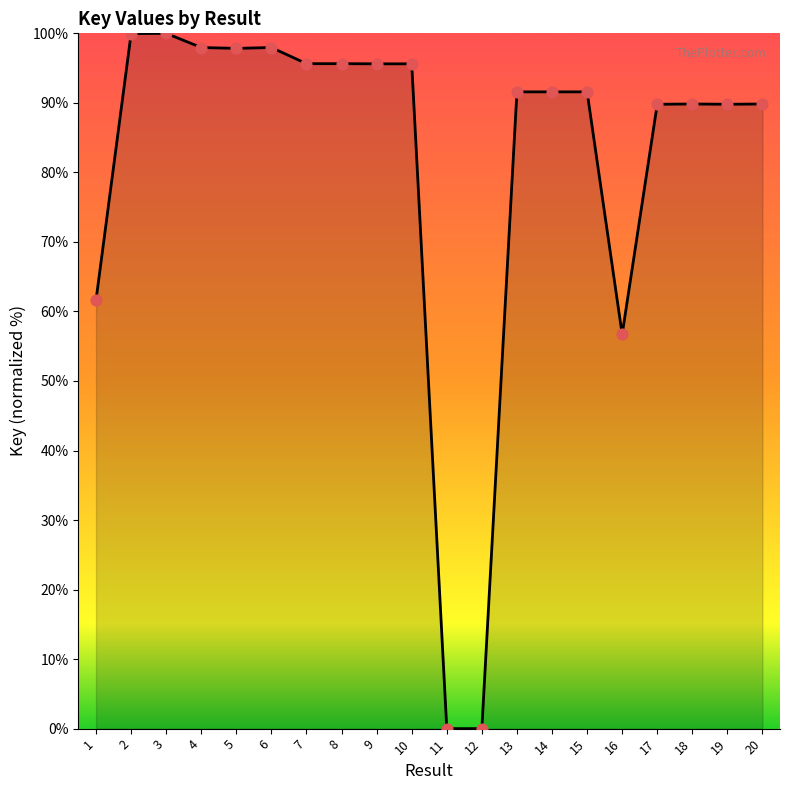

What is the ratio of the value at 19 to the value at 14?

1.0